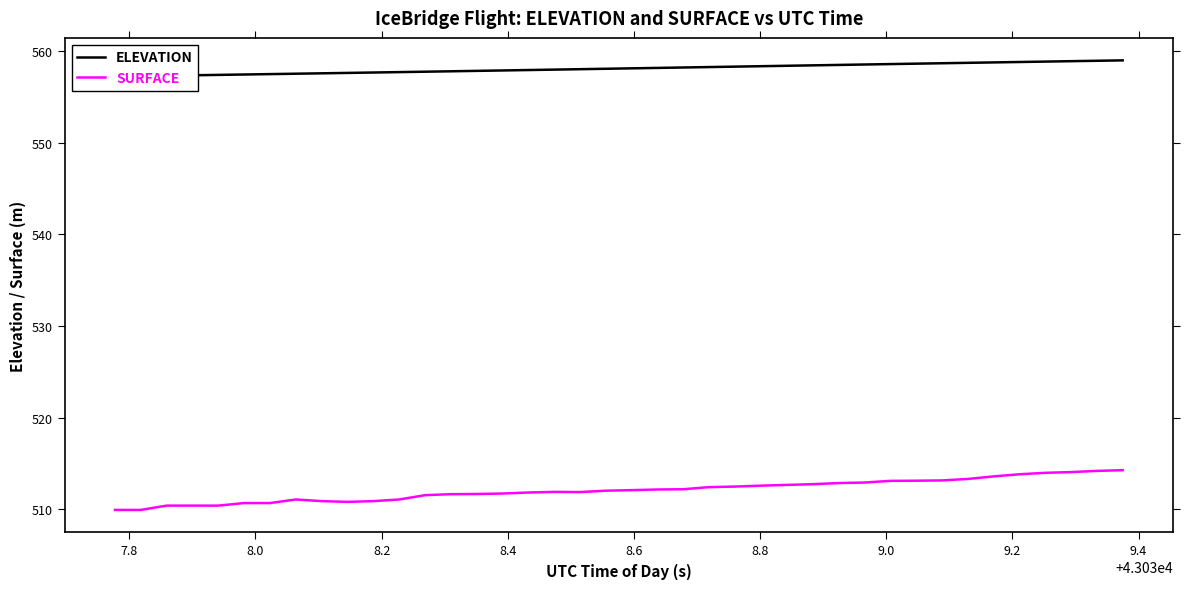

What is the highest value of the SURFACE series?

514.3